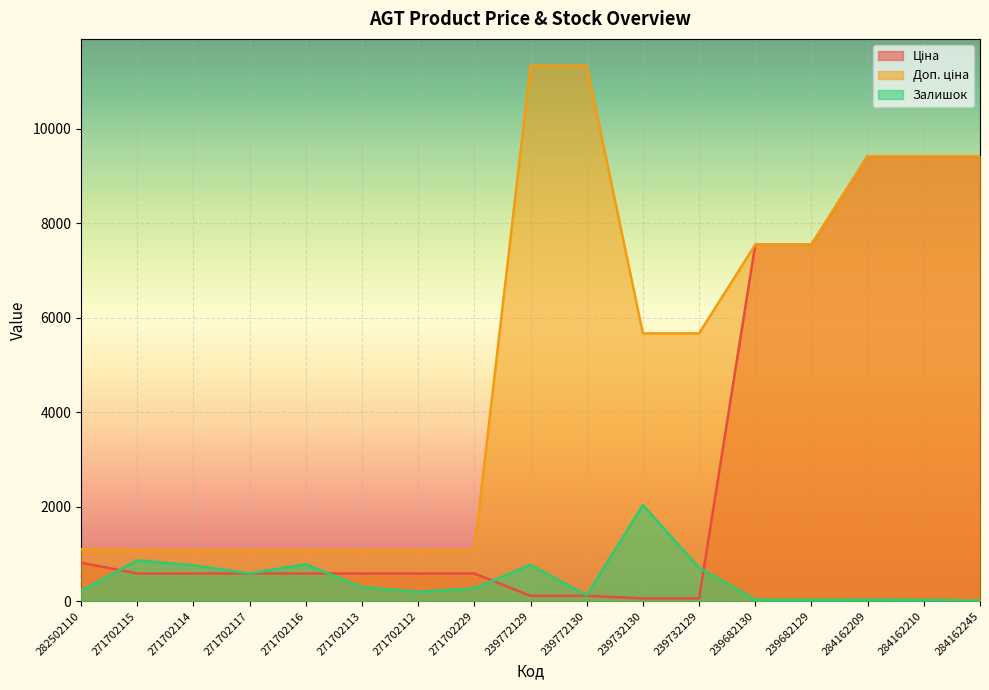

How many interior local peaks does the Залишок series have?

5